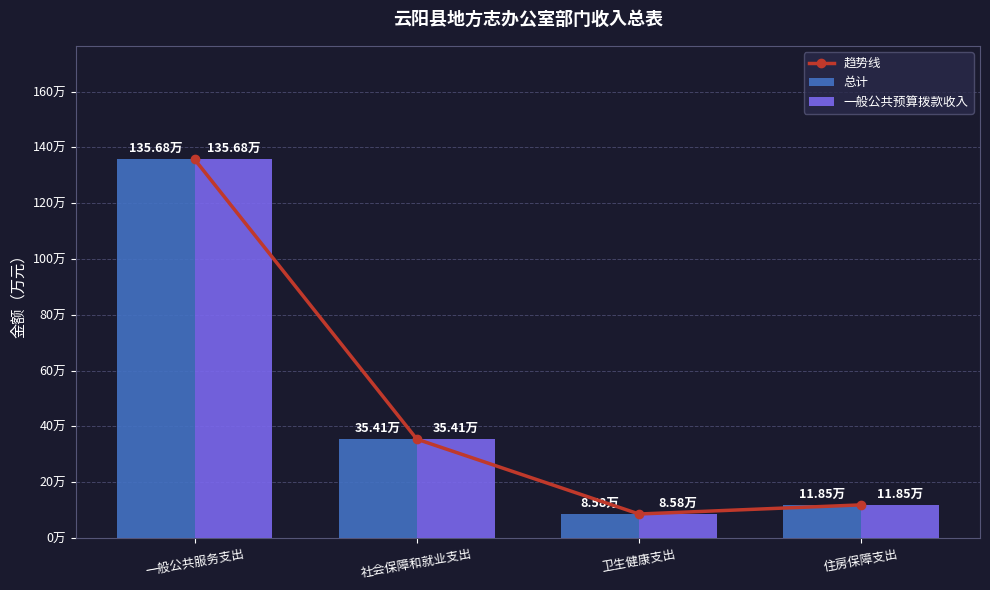

Does the chart contain stacked bars?

No